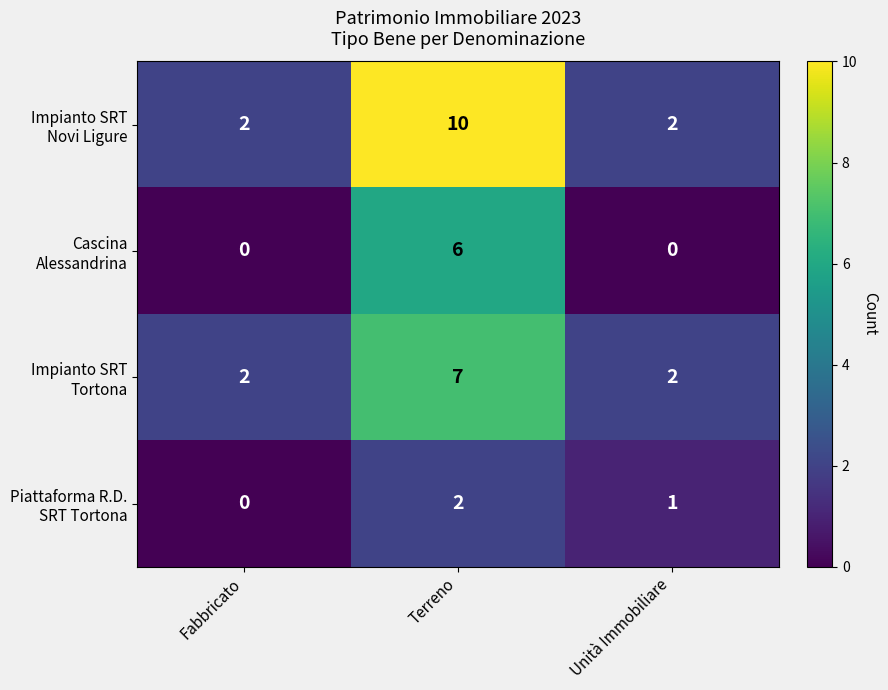

What is the greatest value displayed?

10